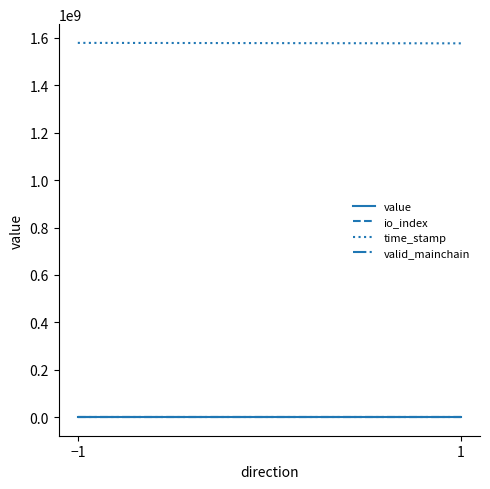

At which category is the sum across all series the highest?

−1